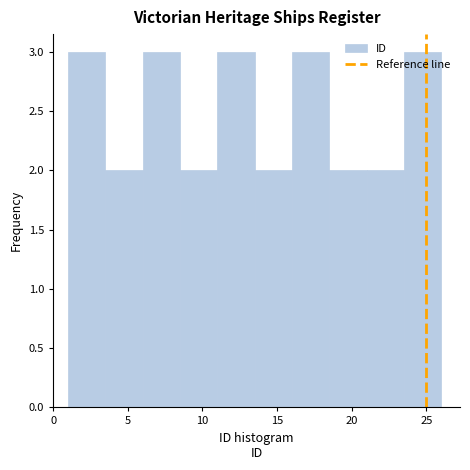

Reading left to right, list every bar in this chart as the range it spans on the x-axis followed by its height. The values are not printed on the chart, so give them approximately, as read against the axis.

1.0 to 3.5: 3
3.5 to 6.0: 2
6.0 to 8.5: 3
8.5 to 11.0: 2
11.0 to 13.5: 3
13.5 to 16.0: 2
16.0 to 18.5: 3
18.5 to 21.0: 2
21.0 to 23.5: 2
23.5 to 26.0: 3